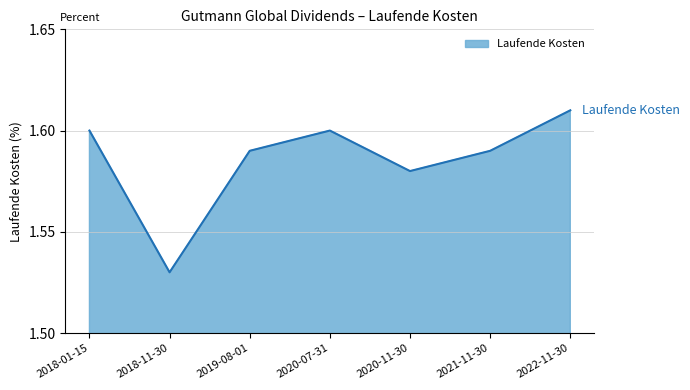

What is the ratio of the value at 2018-11-30 to the value at 2019-08-01?

1.0